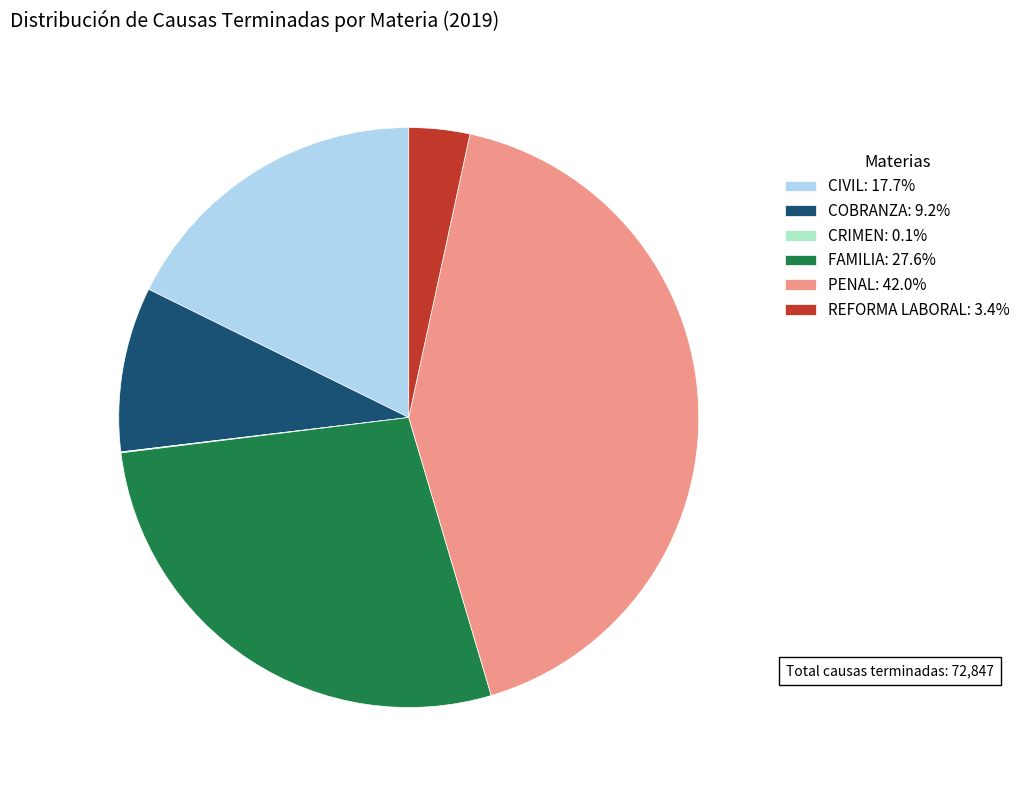

Which has a higher value, CIVIL or REFORMA LABORAL?

CIVIL